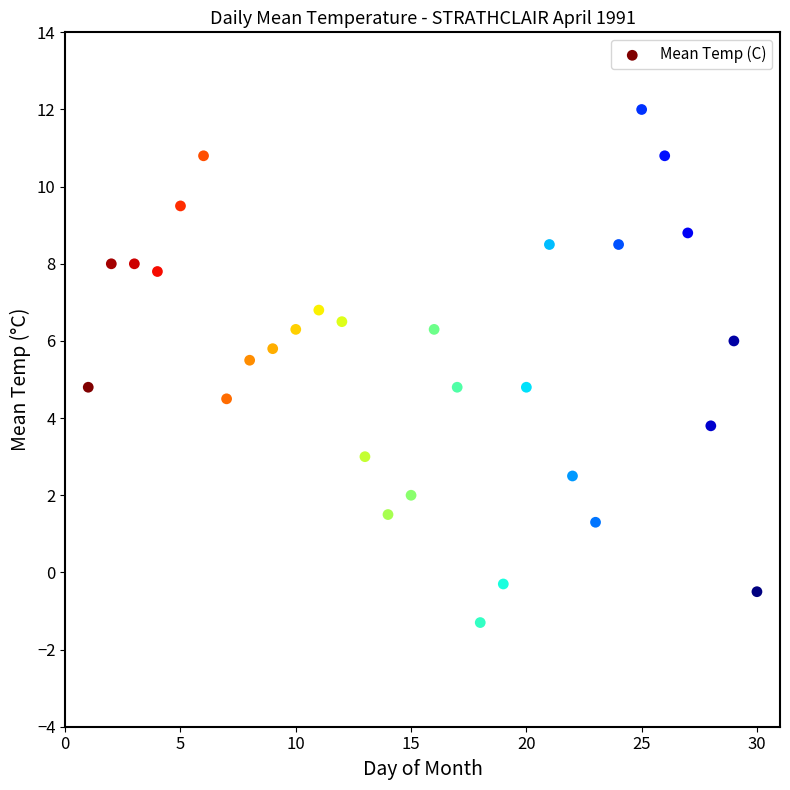

What is the range of X values (max minus min)?

29.0